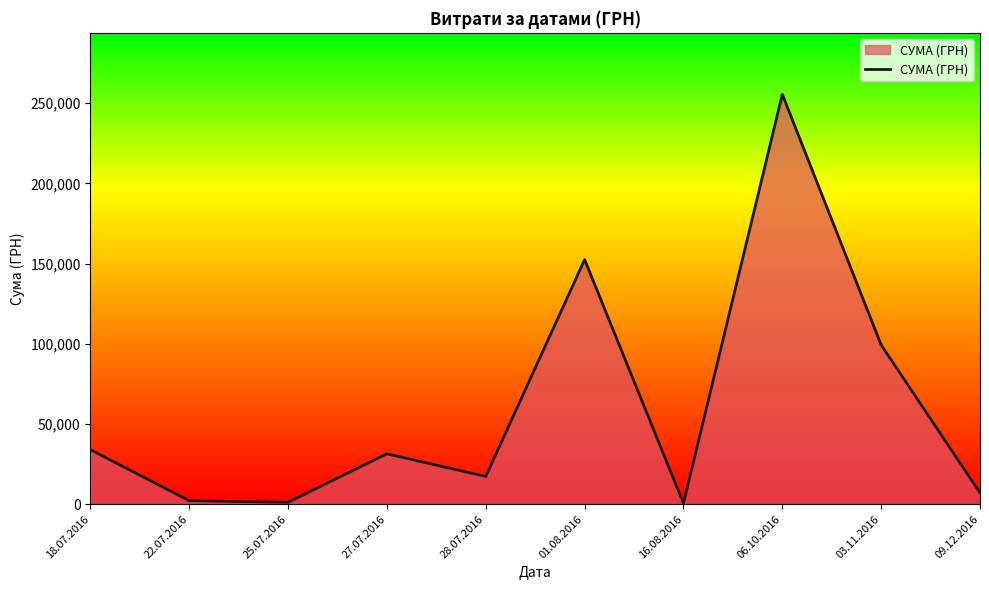

Is it true that the value at 03.11.2016 is 45407.2?

False